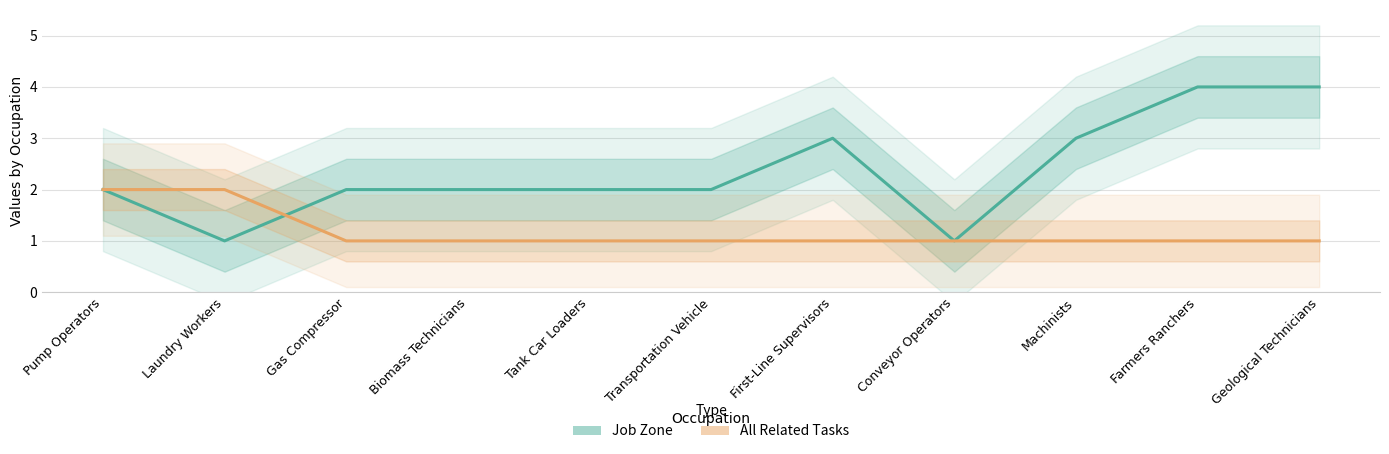

What is the approximate value of All Related Tasks at Geological Technicians?

1